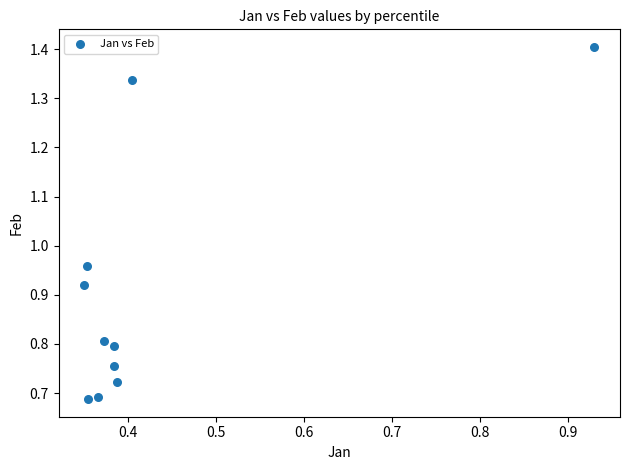

What is the range of X values (max minus min)?

0.6